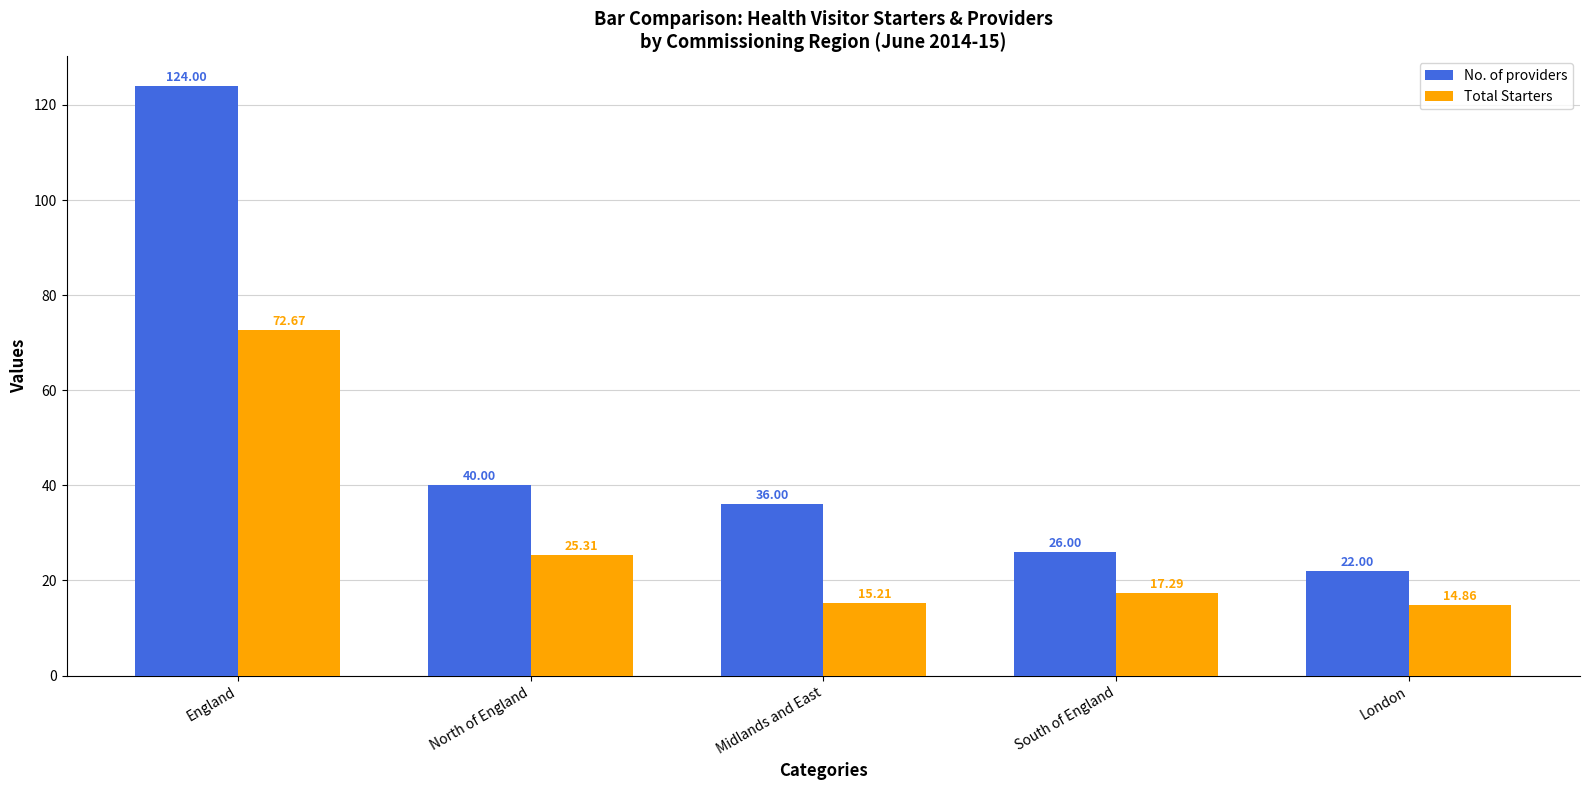

What is the label of the 5th bar from the left?

London